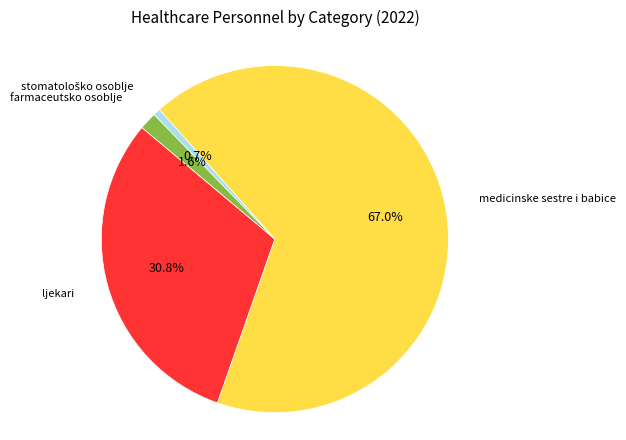

What percentage is the ljekari slice, to the nearest percent?

31%